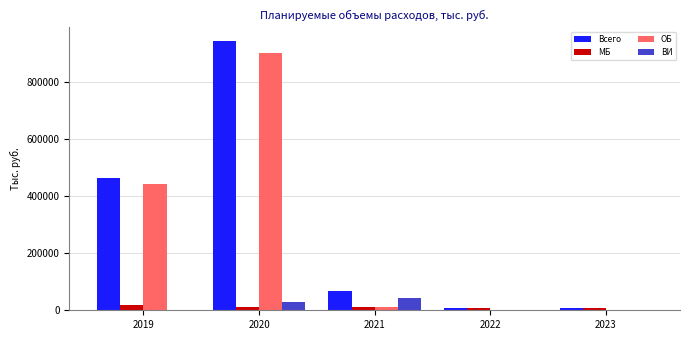

Are the bars horizontal?

No